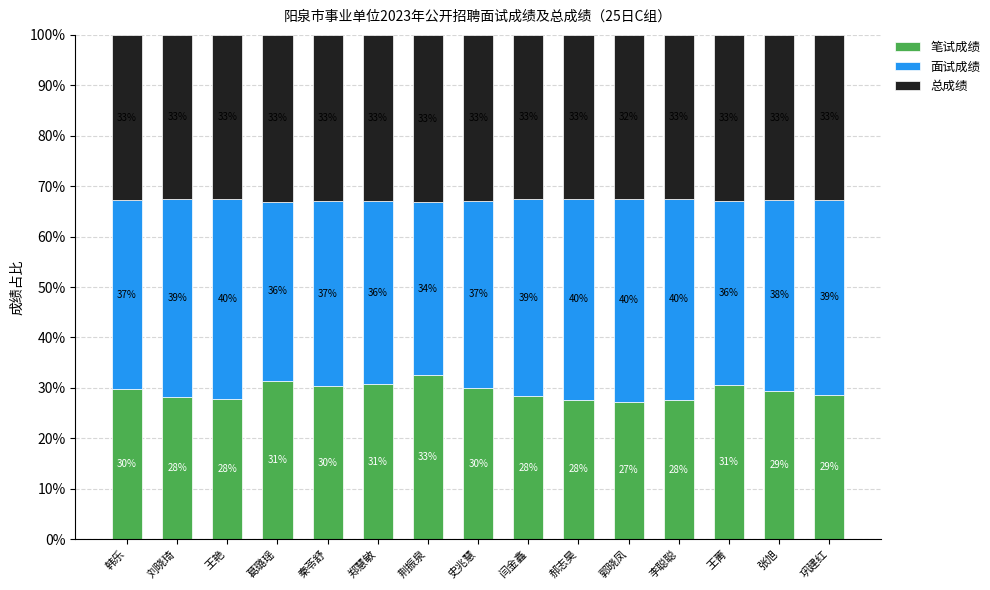

What is the total value across all series at 荆振泉?

100.0